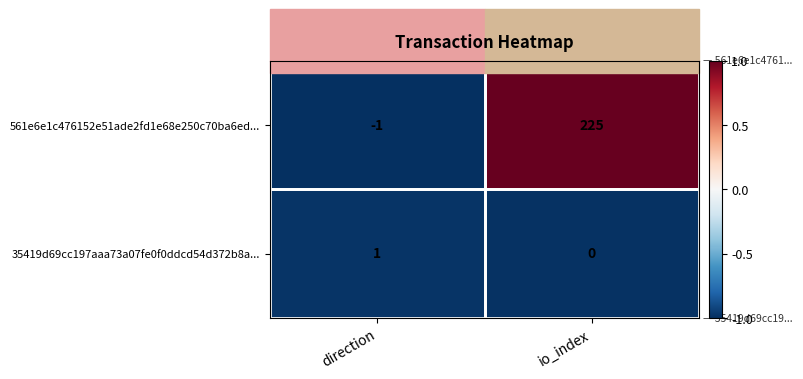

Count the number of data series in this chart.

2